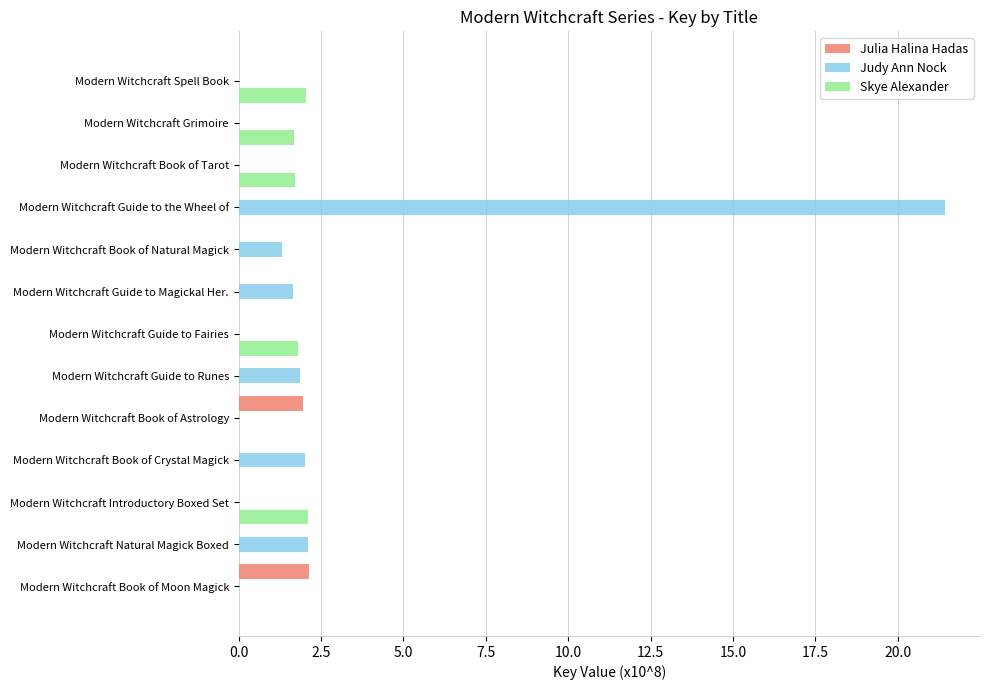

True or false: Judy Ann Nock has a value of -9.6 at Modern Witchcraft Book of Moon Magick.

False